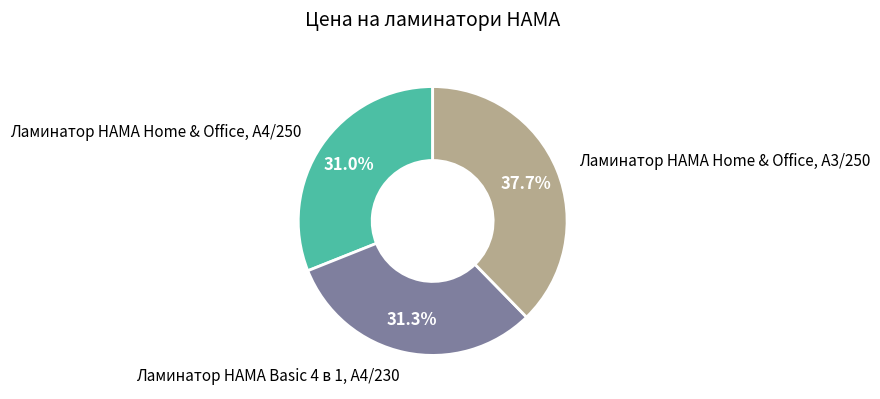

How many slices are in this pie chart?

3